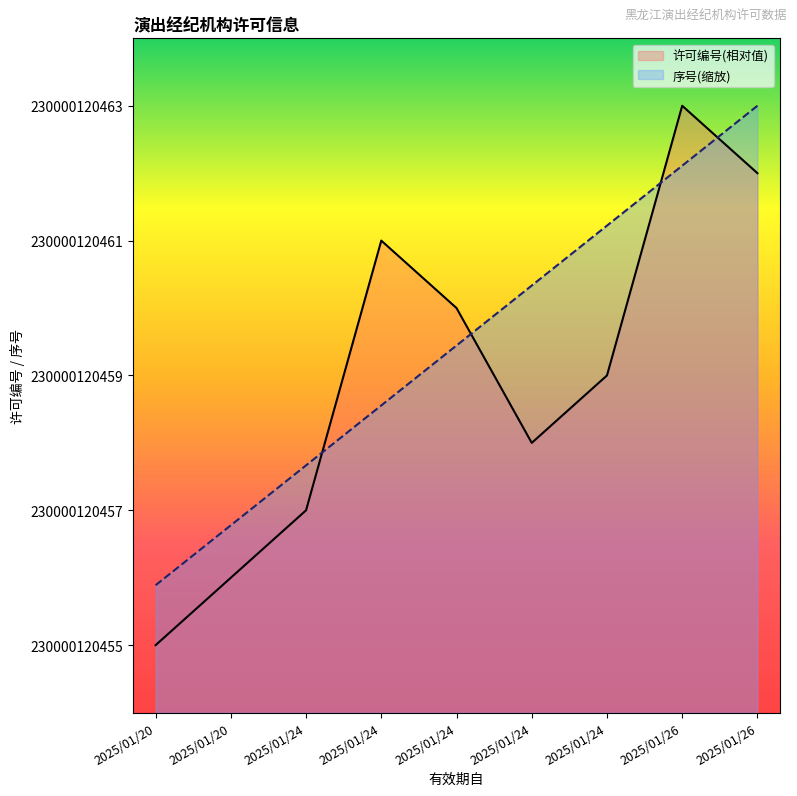

What is the value of the 序号 point at the 5th from the left?

2.7